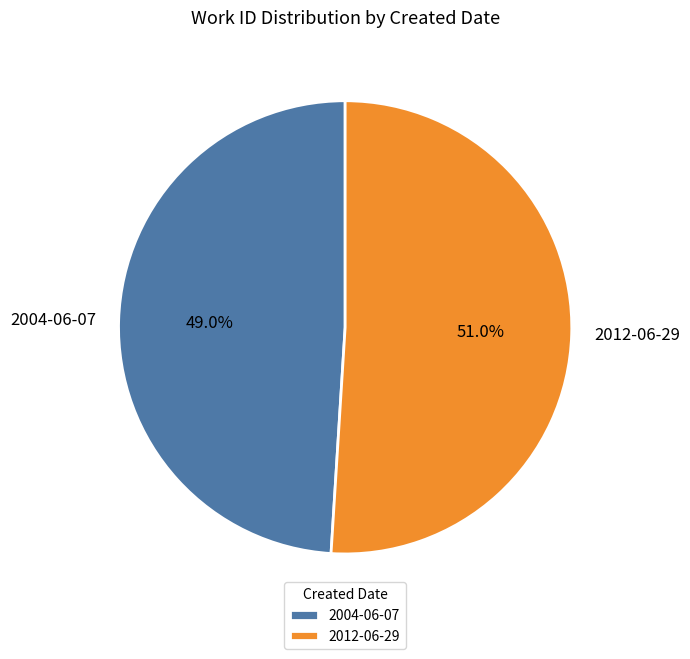

Which category accounts for the majority?

2012-06-29